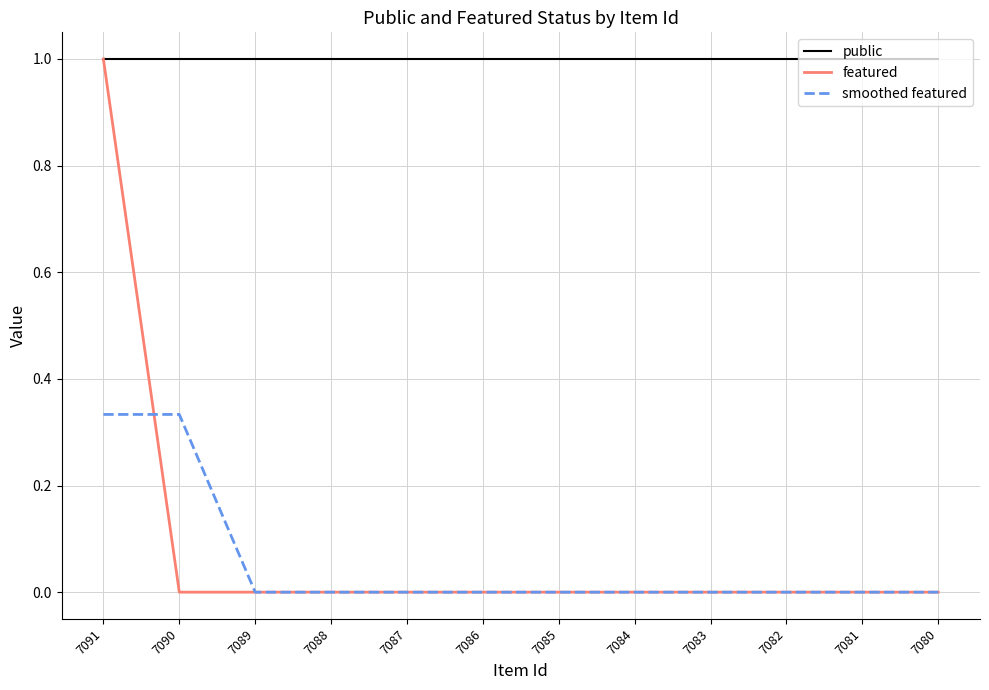

True or false: featured has a value of 0.0 at 7080.

True